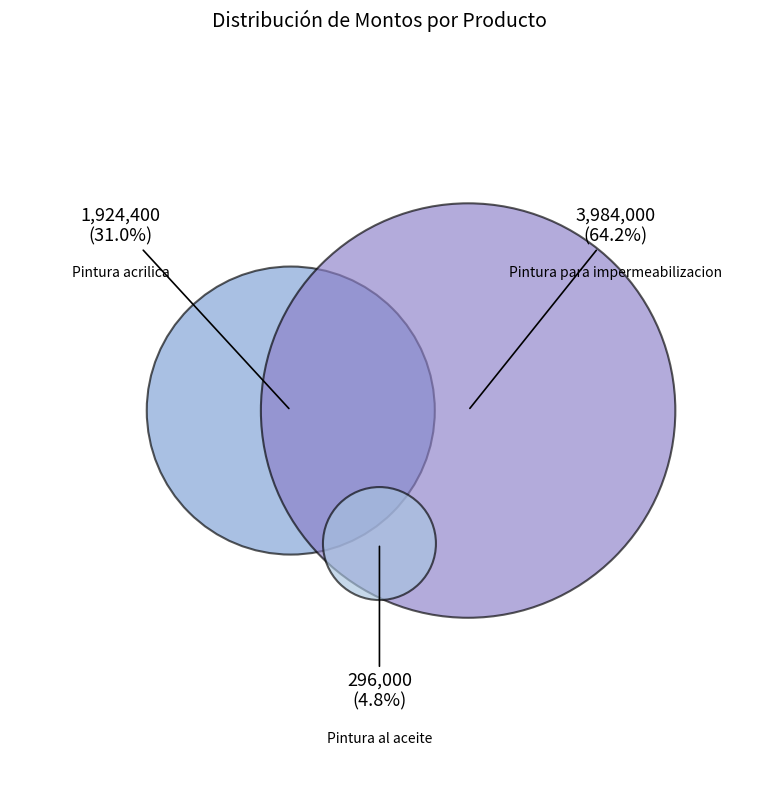

Rank the categories by value from lowest to highest.

Pintura al aceite, Pintura acrilica, Pintura para impermeabilizacion